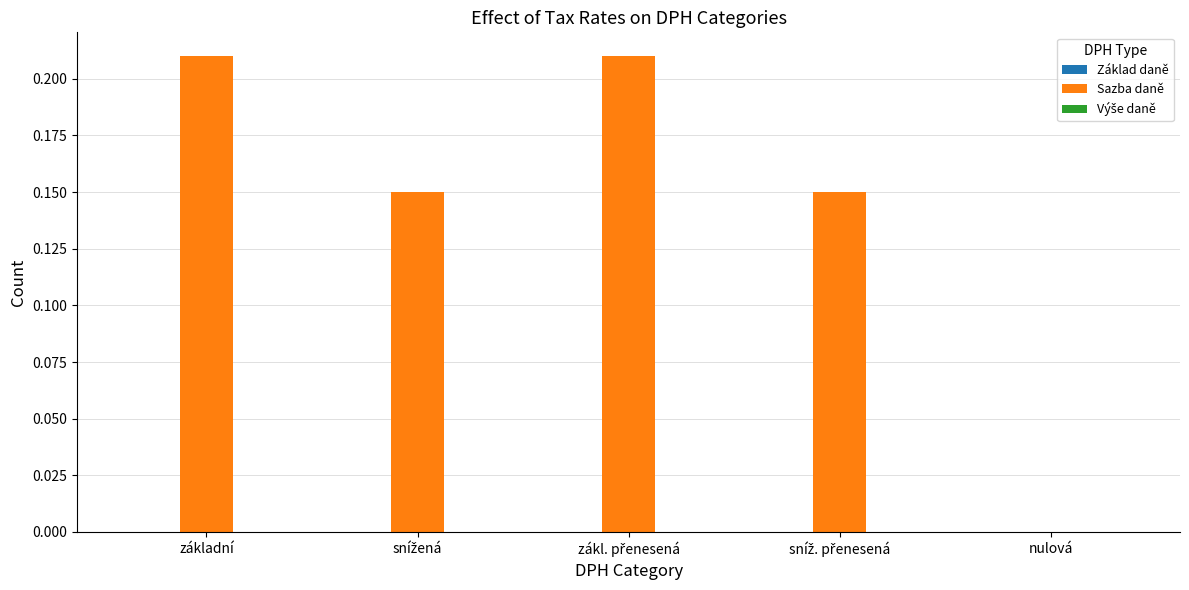

What is the sum of all values?

0.7